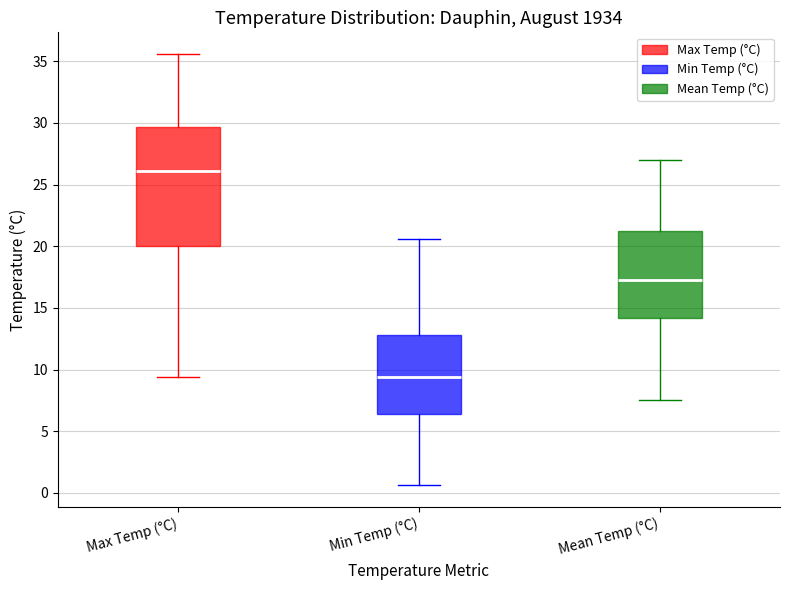

Reading left to right, transcribe this box plot: for each box, give where its median line is, the range the box spans, and where its two whiskers end, as read against the y-axis. The values are not printed on the chart, so give them approximately, as read against the axis.

Max Temp (°C): median 26.0, box 20.0 to 29.5, whiskers 9.5 to 35.5
Min Temp (°C): median 9.5, box 6.5 to 13.0, whiskers 0.5 to 20.5
Mean Temp (°C): median 17.5, box 14.0 to 21.5, whiskers 7.5 to 27.0